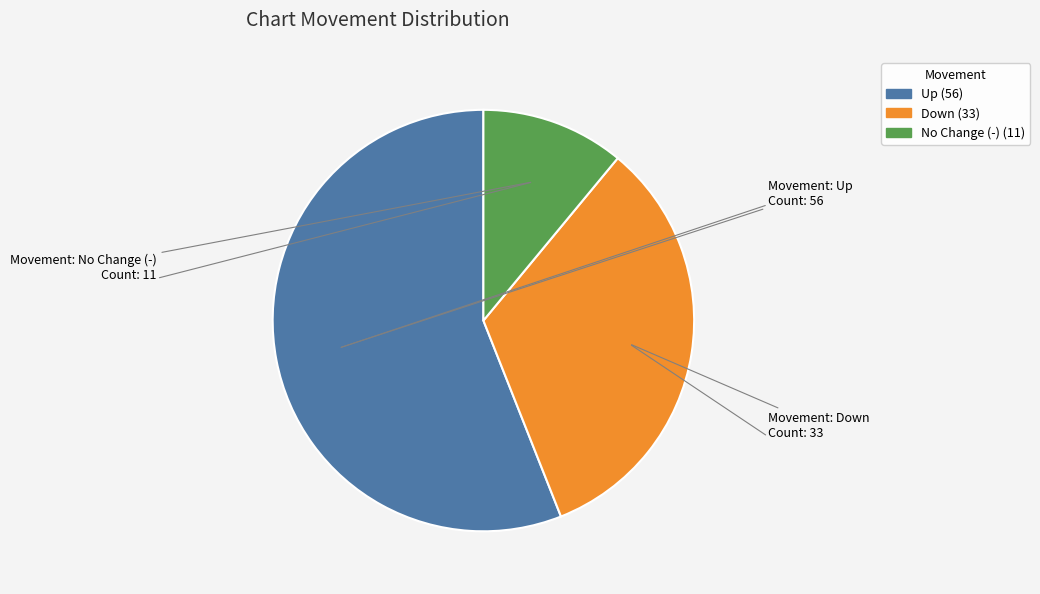

Does any single category account for the majority?

Yes